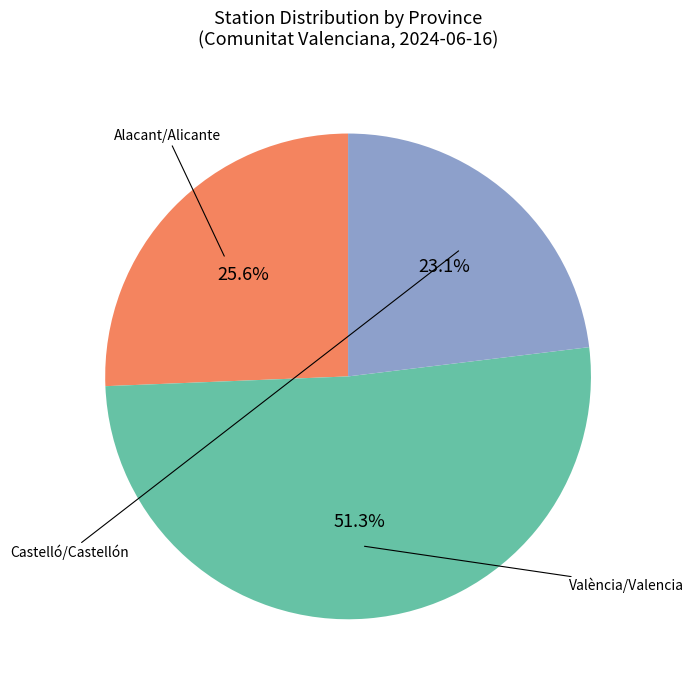

Which slice represents more than half of the pie?

València/Valencia